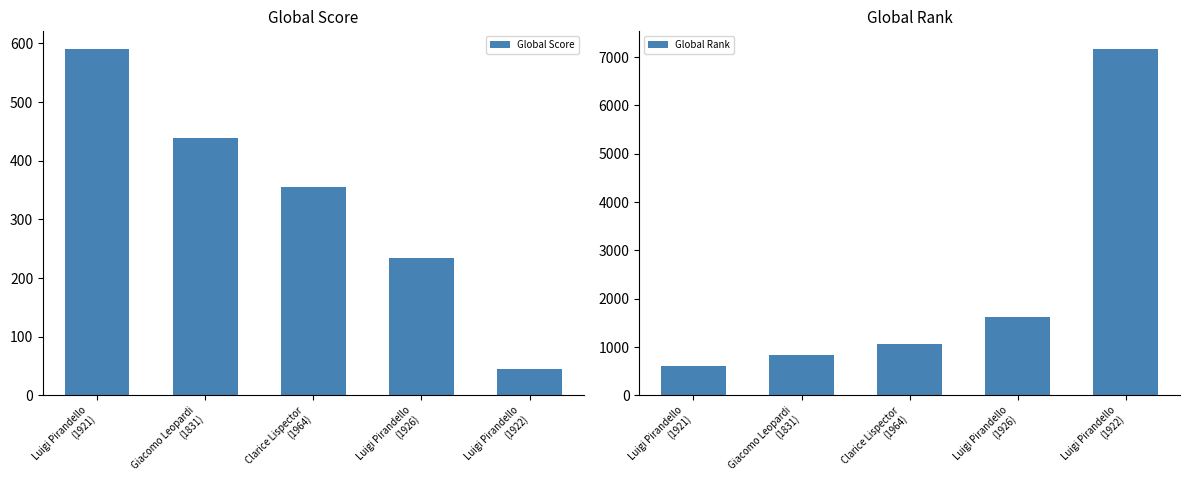

At Luigi Pirandello
(1921), list the series in order from largest to smallest.

Global Rank, Global Score